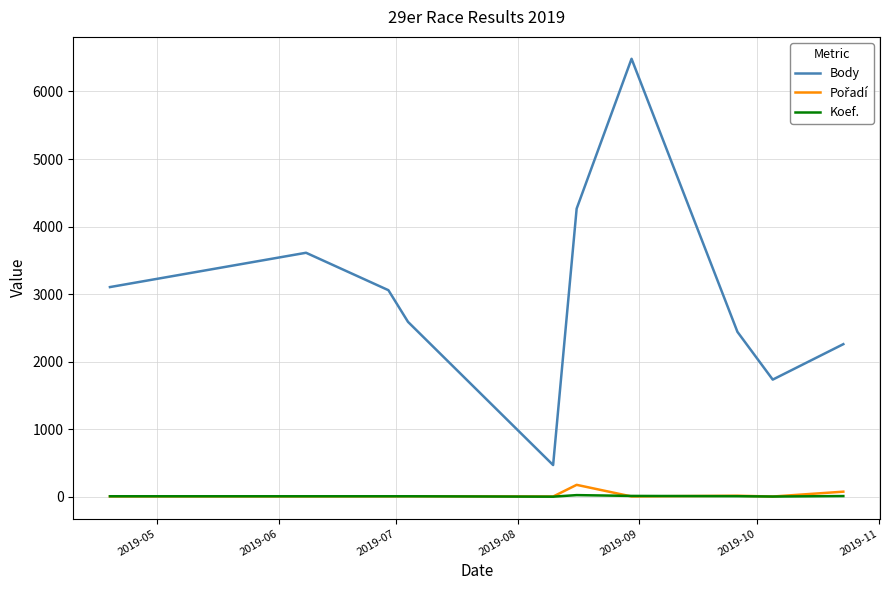

Which series has the largest total across all categories?

Body